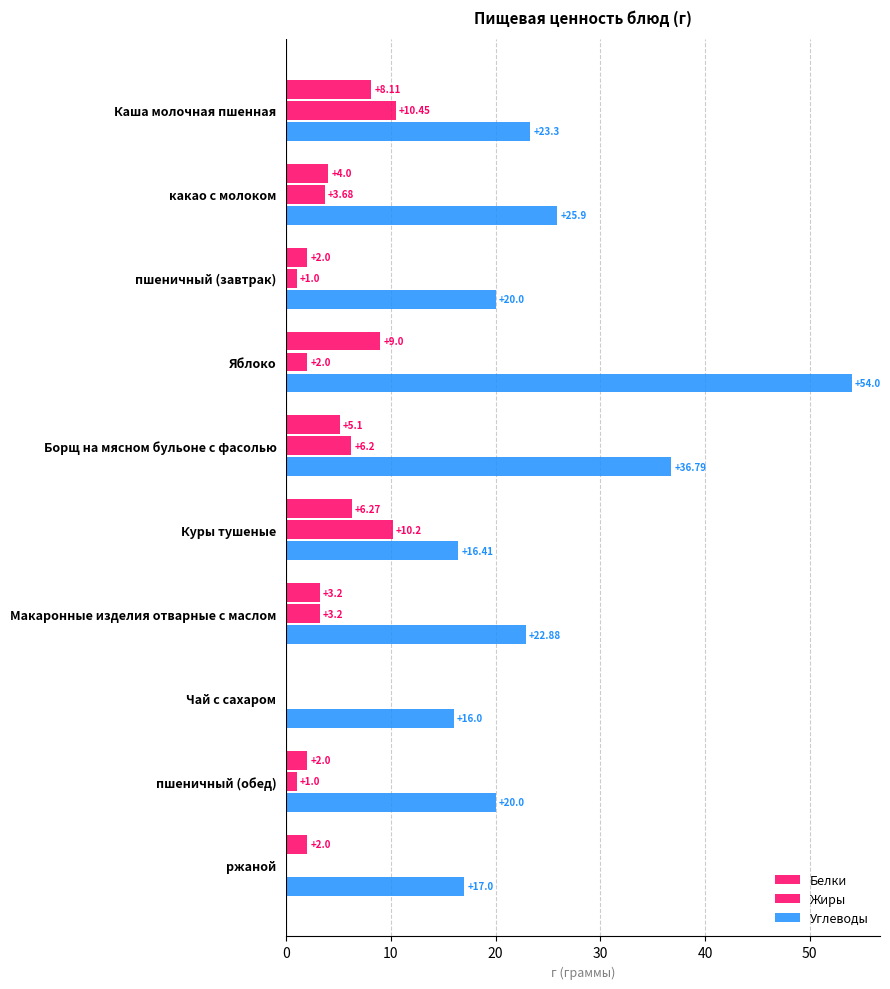

How many positive values does the Белки series have?

9